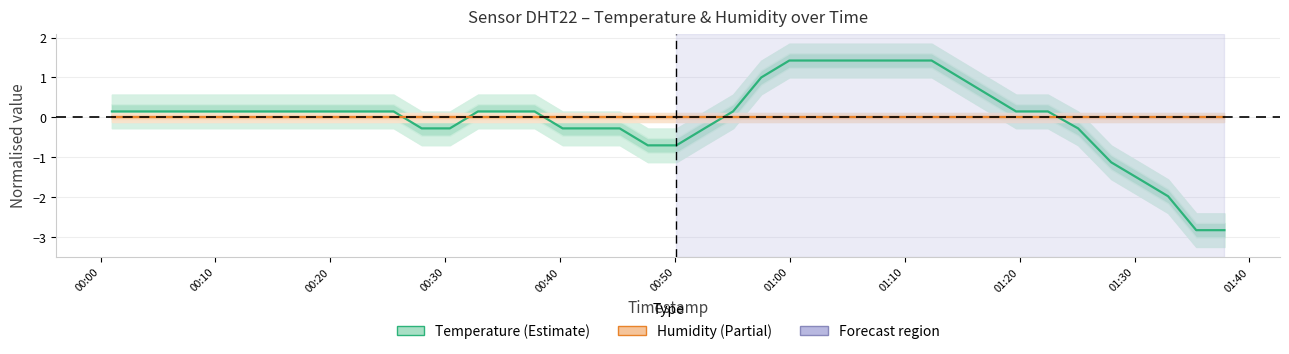

How many series are shown in this chart?

2